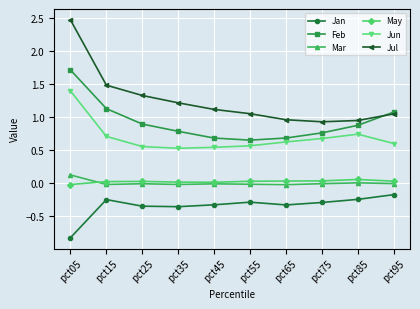

The value of Jan at pct95 is -0.2. True or false?

True